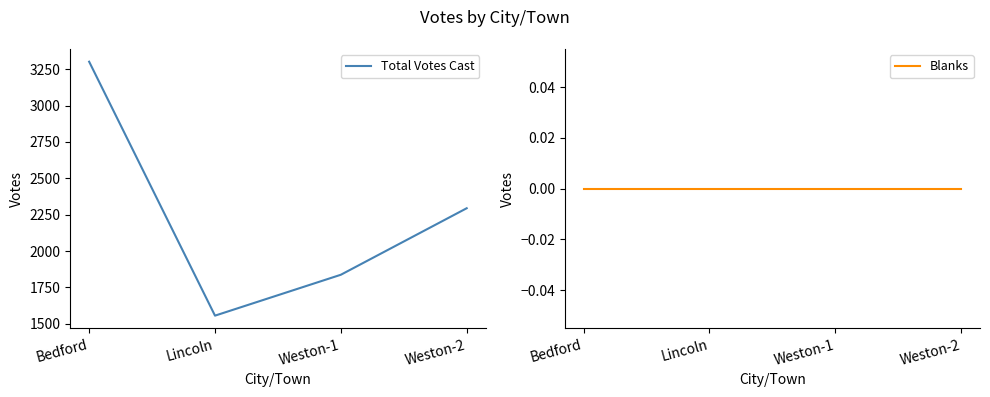

True or false: Blanks and Total Votes Cast intersect in this chart.

False